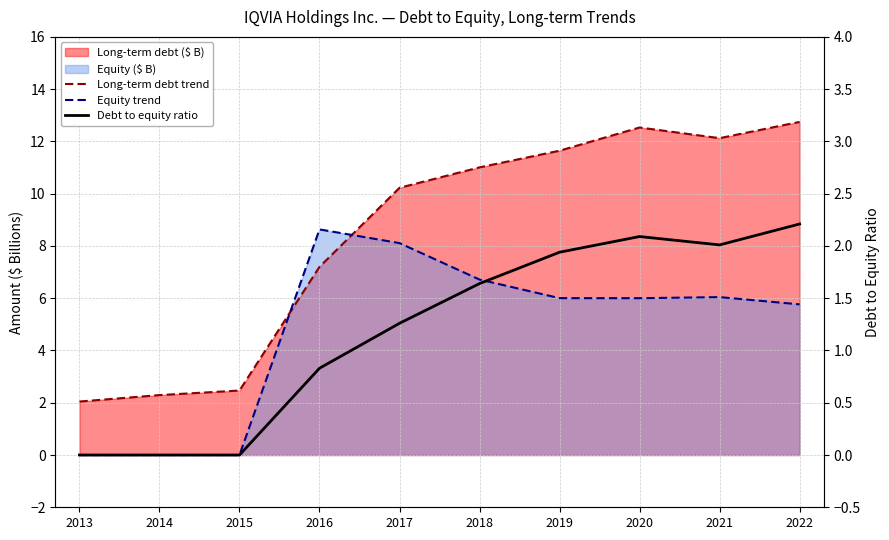

True or false: Long-term debt trend has a value of 3.0 at 2018.

False